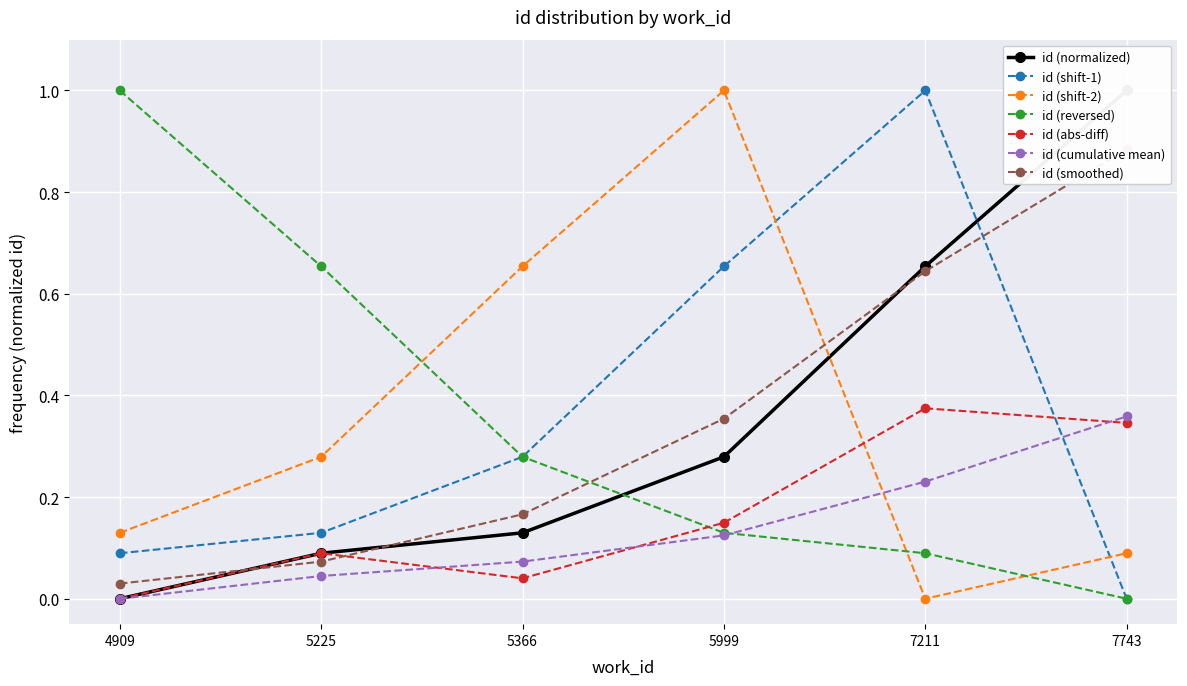

True or false: the data has more than 1 interior local peaks.

False